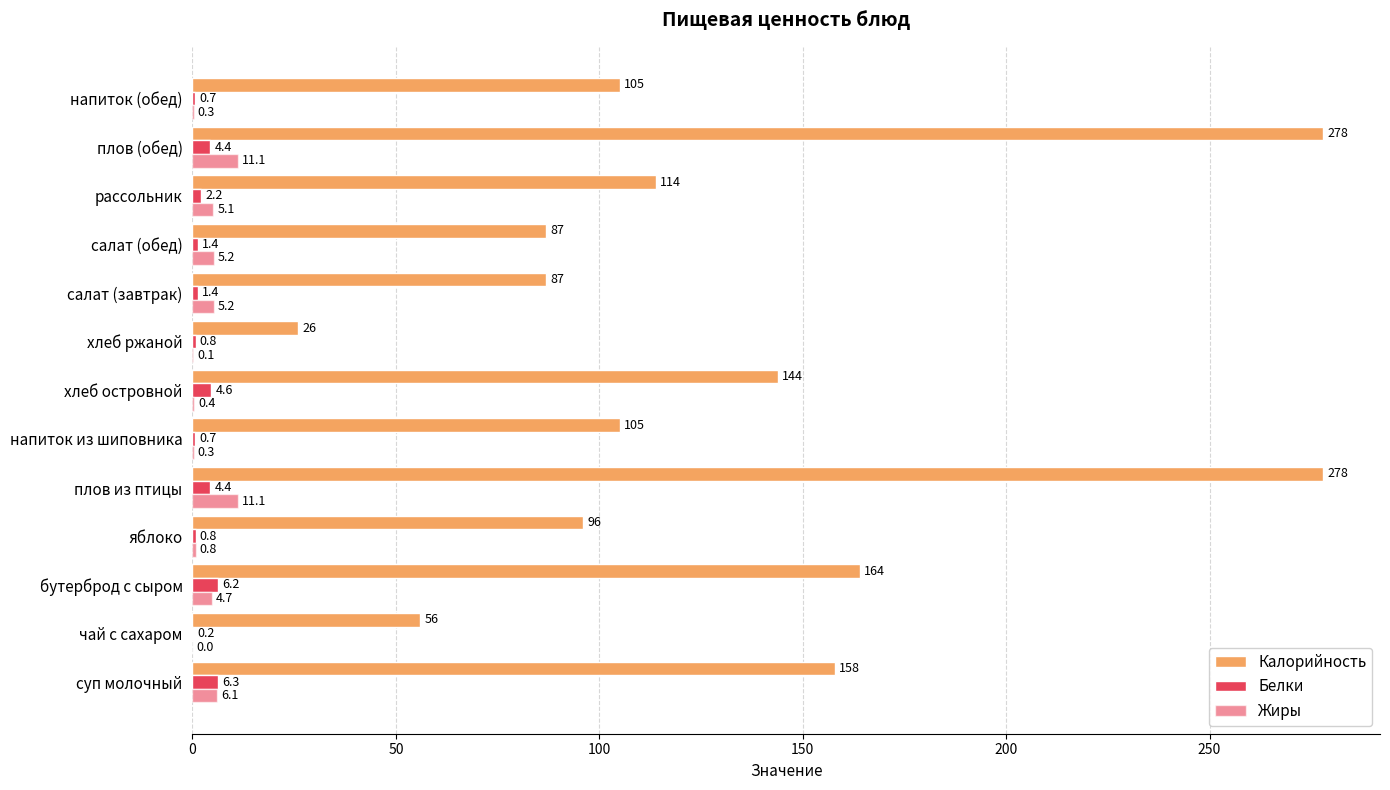

List the series in order of their peak value, lowest first.

Белки, Жиры, Калорийность